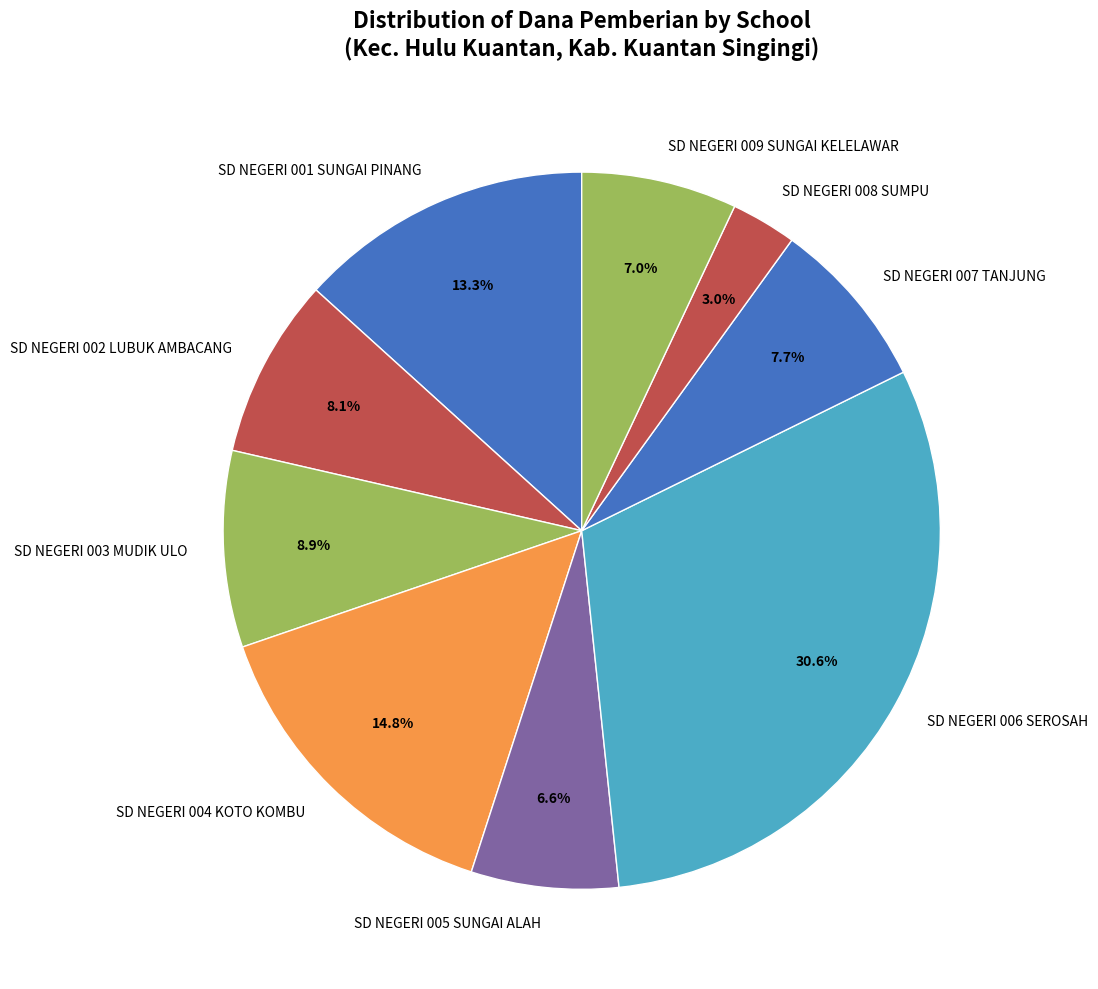

To the nearest percent, what portion does SD NEGERI 001 SUNGAI PINANG represent?

13%